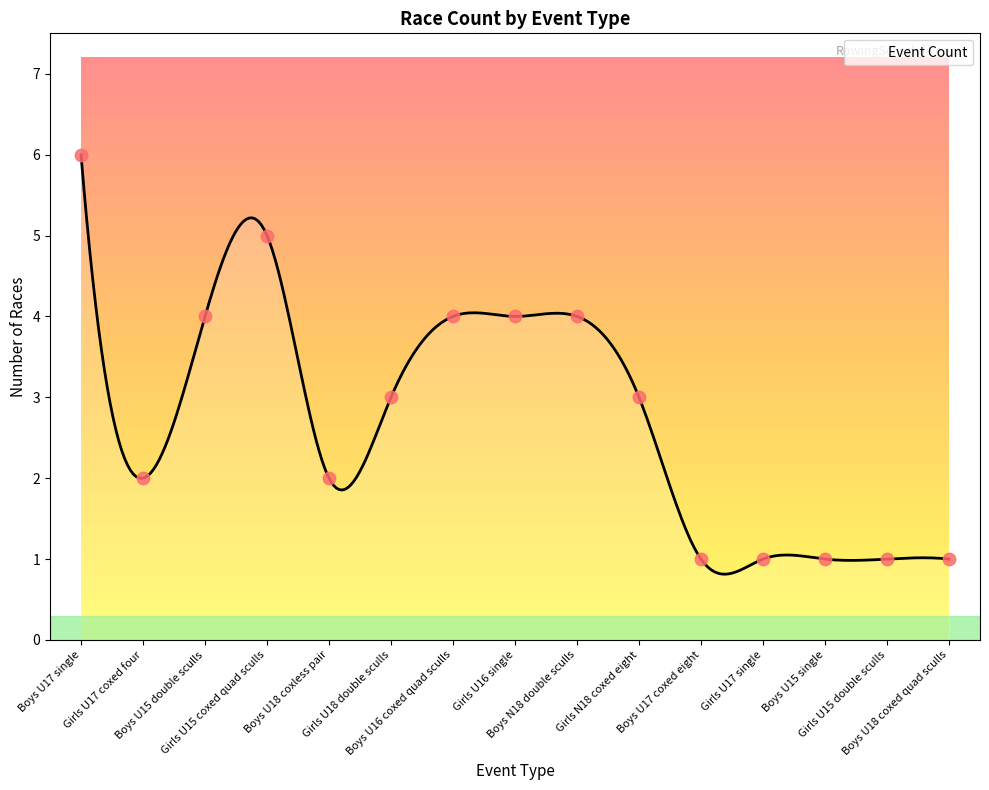

What is the change in value from Girls U18 double sculls to Boys U16 coxed quad sculls?

+1